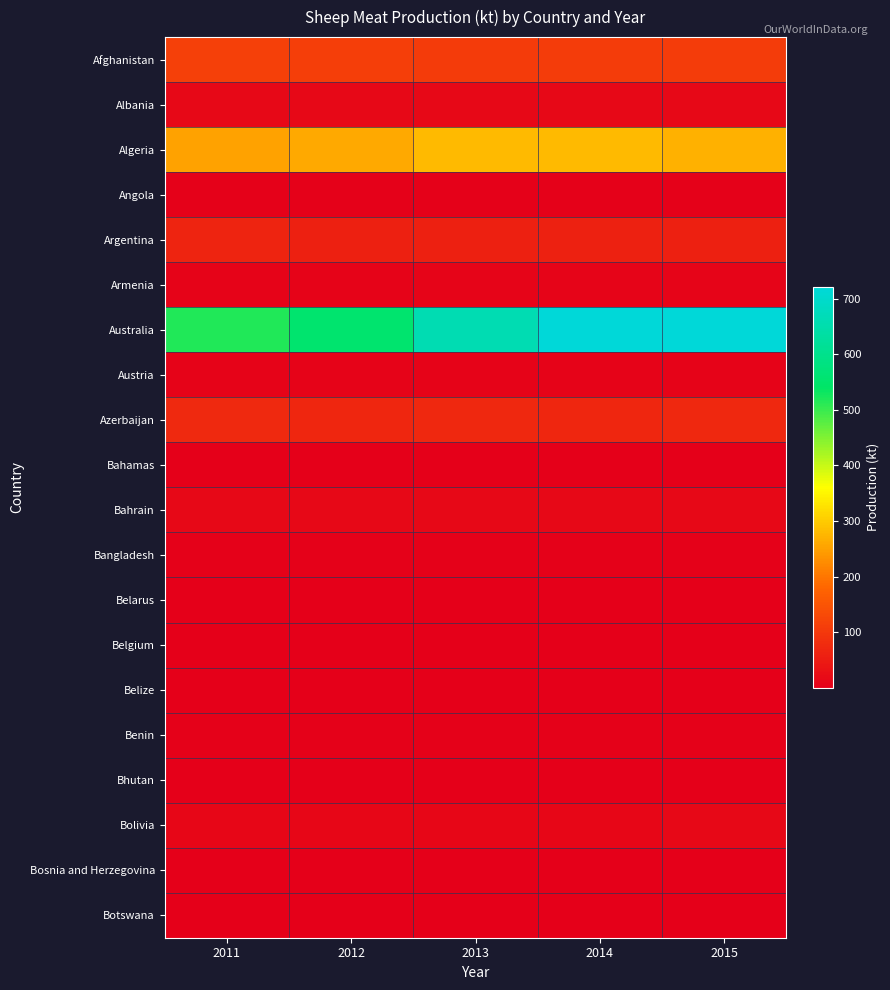

Reading left to right, transcribe all the data shown in this chart.

Afghanistan: 2011=115.0	2012=111.0	2013=106.0	2014=109.4	2015=107.4
Albania: 2011=14.5	2012=16.1	2013=16.3	2014=15.6	2015=16.5
Algeria: 2011=253.2	2012=261.2	2013=280.0	2014=281.1	2015=269.8
Angola: 2011=3.8	2012=3.9	2013=4.0	2014=4.1	2015=4.2
Argentina: 2011=65.9	2012=59.0	2013=56.7	2014=60.3	2015=57.6
Armenia: 2011=8.3	2012=8.4	2013=8.9	2014=9.0	2015=9.8
Australia: 2011=516.6	2012=554.4	2013=660.4	2014=720.6	2015=721.1
Austria: 2011=6.6	2012=6.6	2013=7.2	2014=7.1	2015=6.2
Azerbaijan: 2011=74.4	2012=70.4	2013=70.9	2014=68.8	2015=70.9
Bahamas: 2011=0.0	2012=0.0	2013=0.0	2014=0.0	2015=0.0
Bahrain: 2011=16.8	2012=16.9	2013=16.9	2014=16.2	2015=16.3
Bangladesh: 2011=4.1	2012=4.1	2013=4.2	2014=4.3	2015=4.5
Belarus: 2011=1.3	2012=1.0	2013=1.1	2014=1.0	2015=1.3
Belgium: 2011=2.4	2012=2.1	2013=2.3	2014=2.4	2015=2.5
Belize: 2011=0.0	2012=0.0	2013=0.0	2014=0.0	2015=0.0
Benin: 2011=3.0	2012=3.1	2013=3.1	2014=3.2	2015=3.2
Bhutan: 2011=0.1	2012=0.1	2013=0.1	2014=0.1	2015=0.1
Bolivia: 2011=13.0	2012=13.2	2013=12.6	2014=12.7	2015=15.0
Bosnia and Herzegovina: 2011=2.3	2012=2.3	2013=1.5	2014=1.5	2015=1.4
Botswana: 2011=1.8	2012=1.9	2013=1.8	2014=1.4	2015=1.4